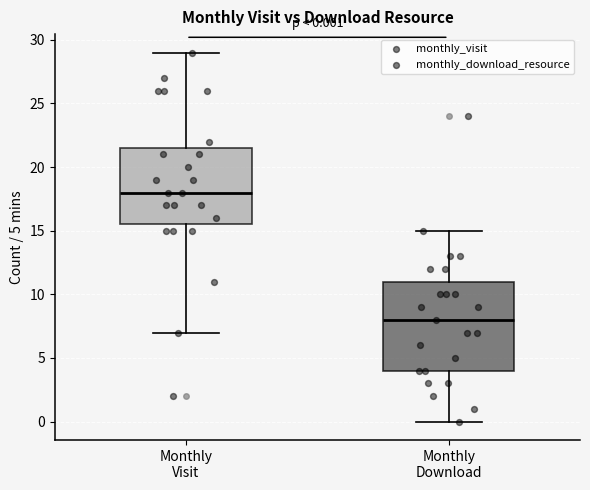

Comparing the boxes themselves (not the whiskers), which one is the tallest?

Monthly Download